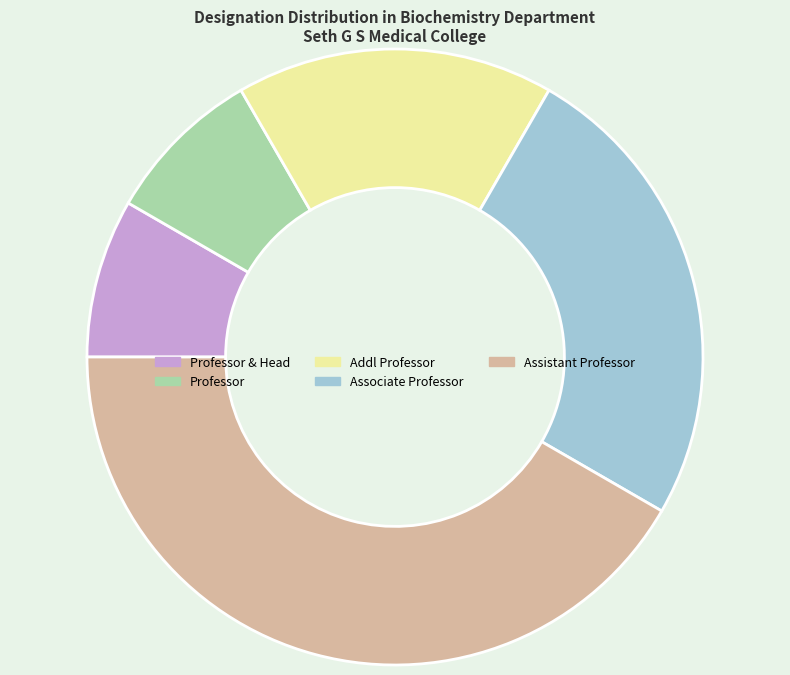

How many segments does this pie chart have?

5